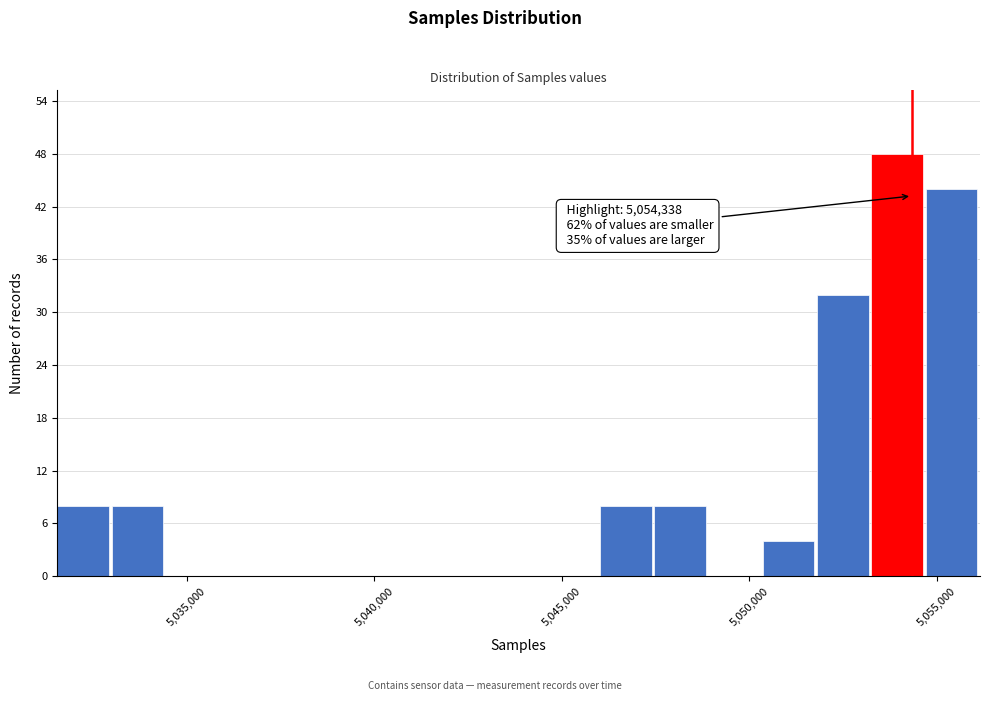

Read against the x-axis, roughly where is the centre of the tallest bar?

5054000